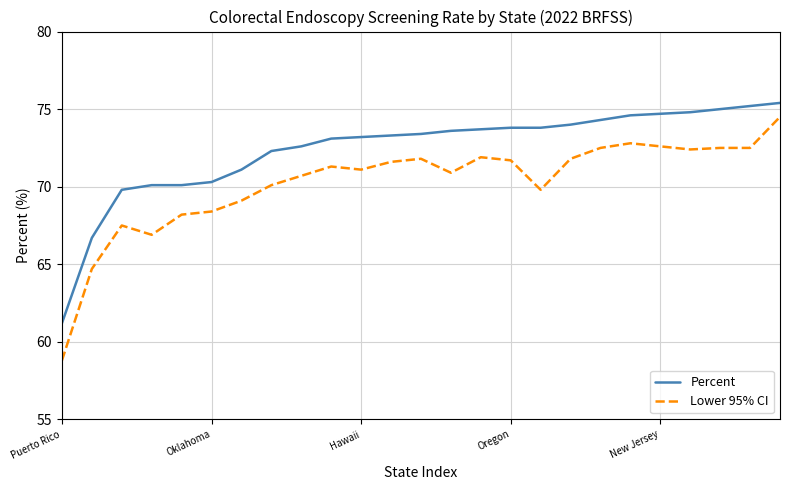

Rank the series by their average value, from lowest to highest.

Lower 95% CI, Percent